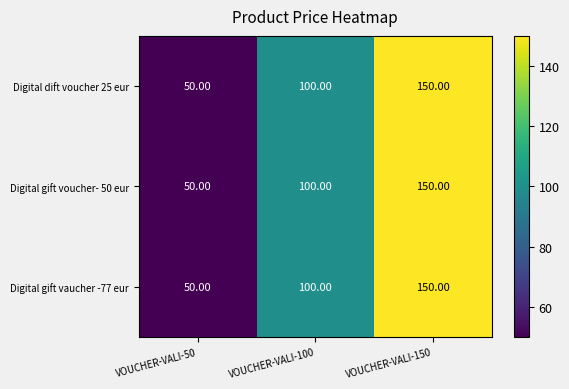

At which category is the sum across all series the highest?

VOUCHER-VALI-150